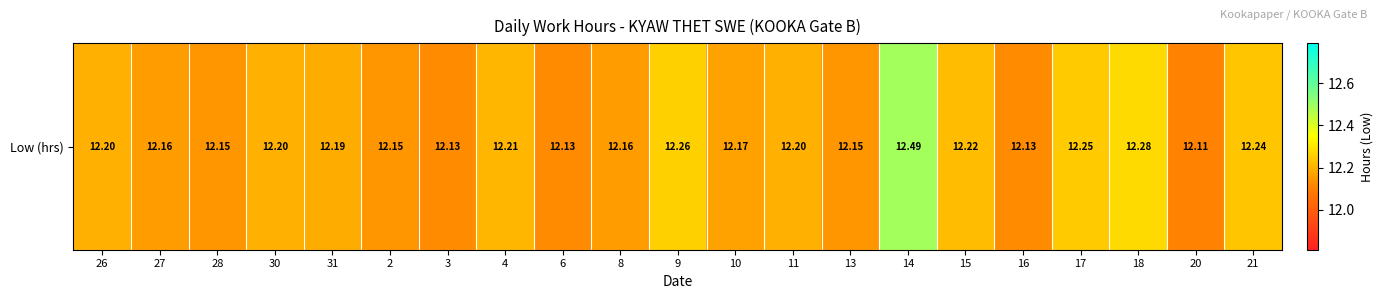

How many values are between 12 and 13?

21